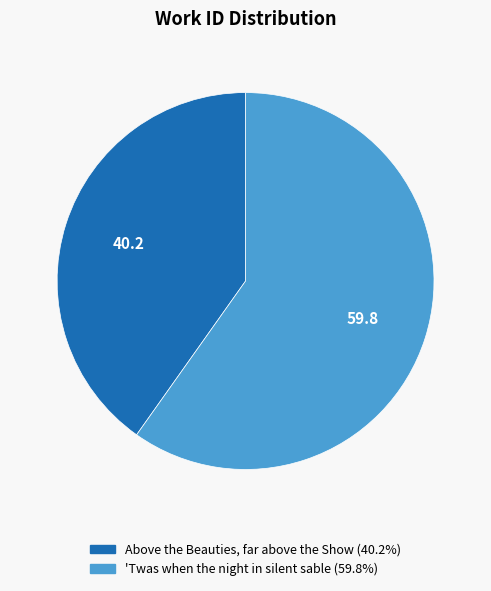

Approximately how many times larger is the value at 'Twas when the night in silent sable compared to Above the Beauties, far above the Show?

1.5